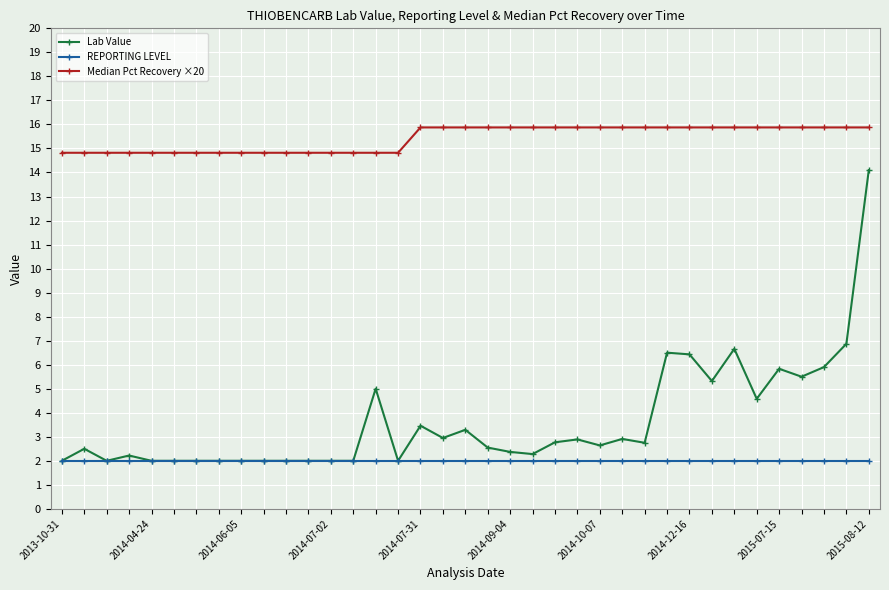

Which series has the widest spread of values?

Lab Value